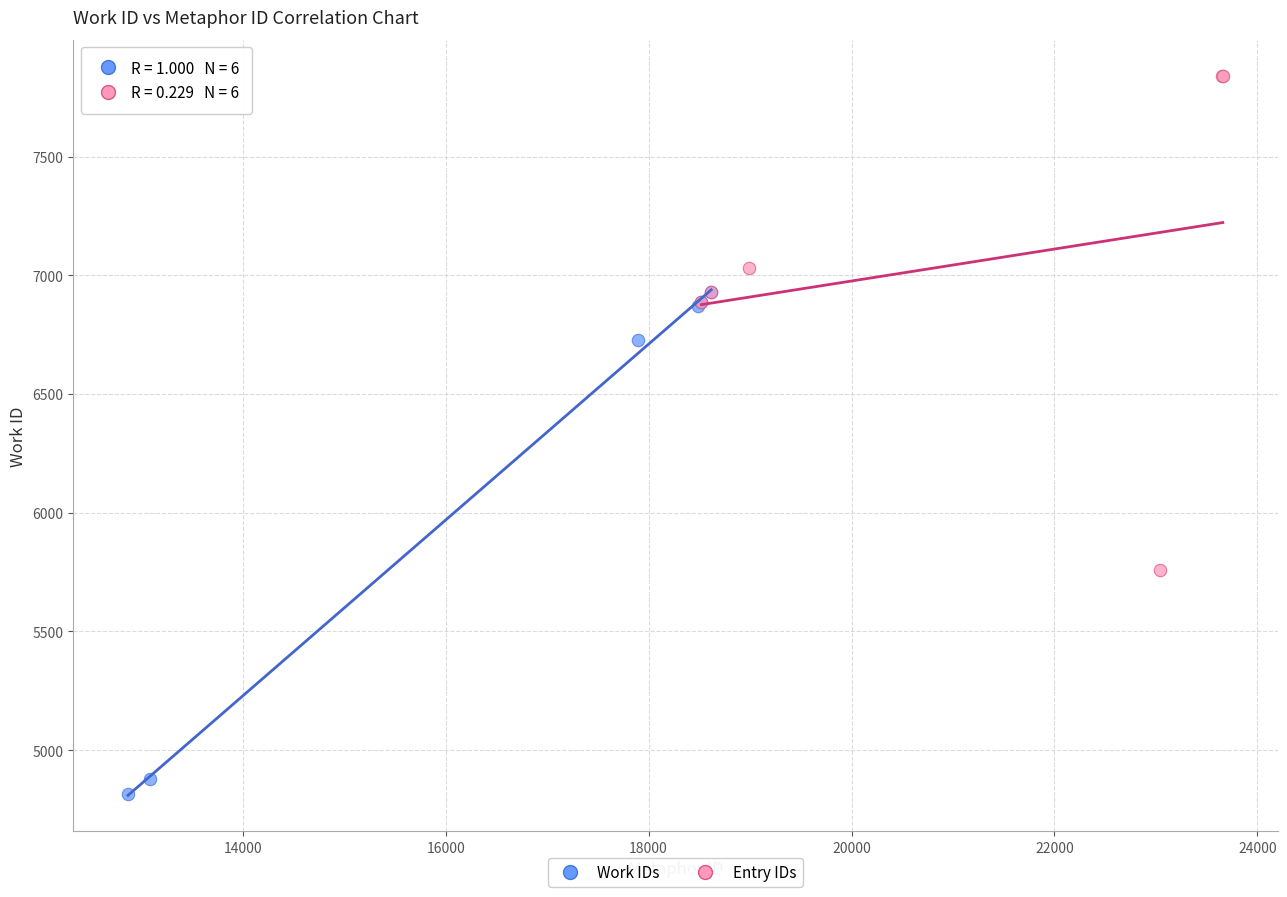

Which series contains the lowest Y value?

Work IDs